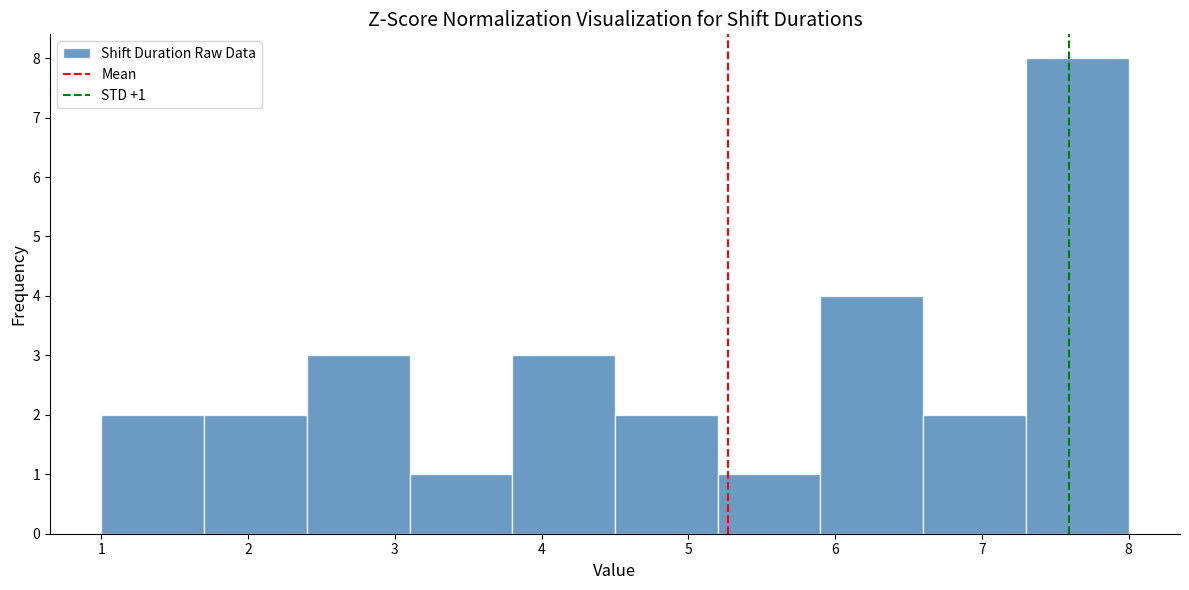

Which range on the x-axis has the tallest bar?

7.3 to 8.0